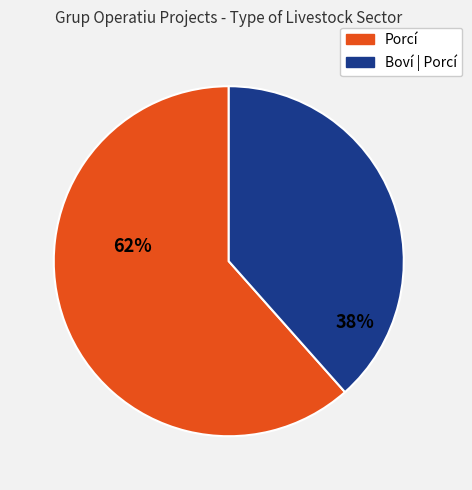

Rank the categories by value from highest to lowest.

Porcí, Boví | Porcí